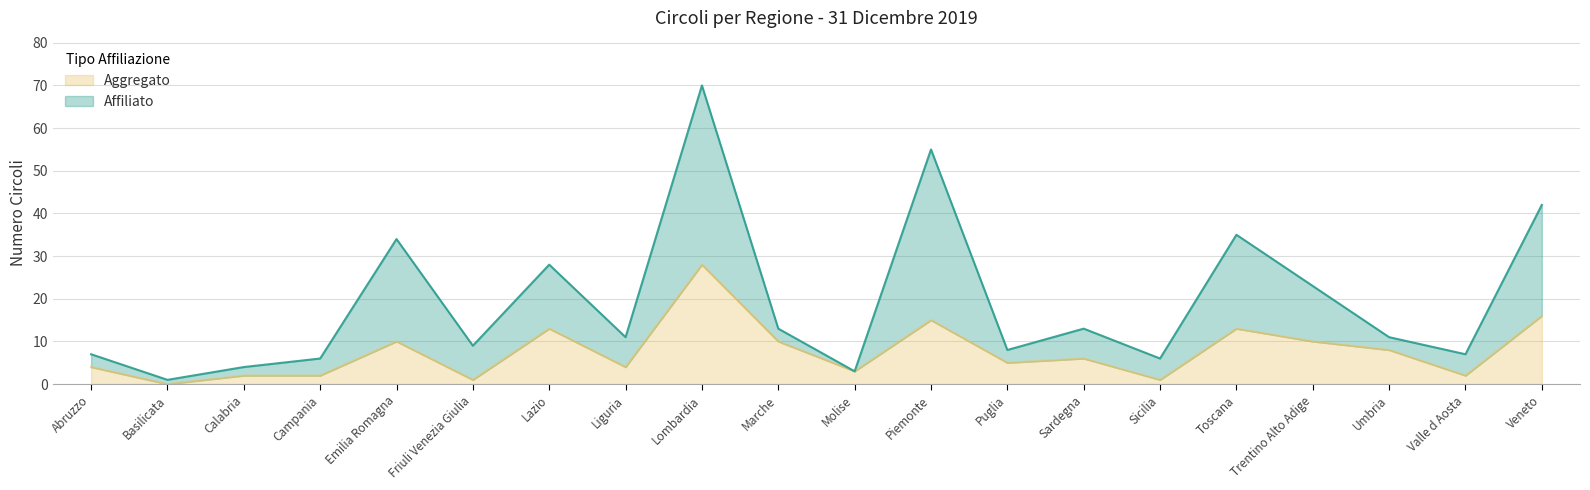

The value of Affiliato at Marche is 23. True or false?

False